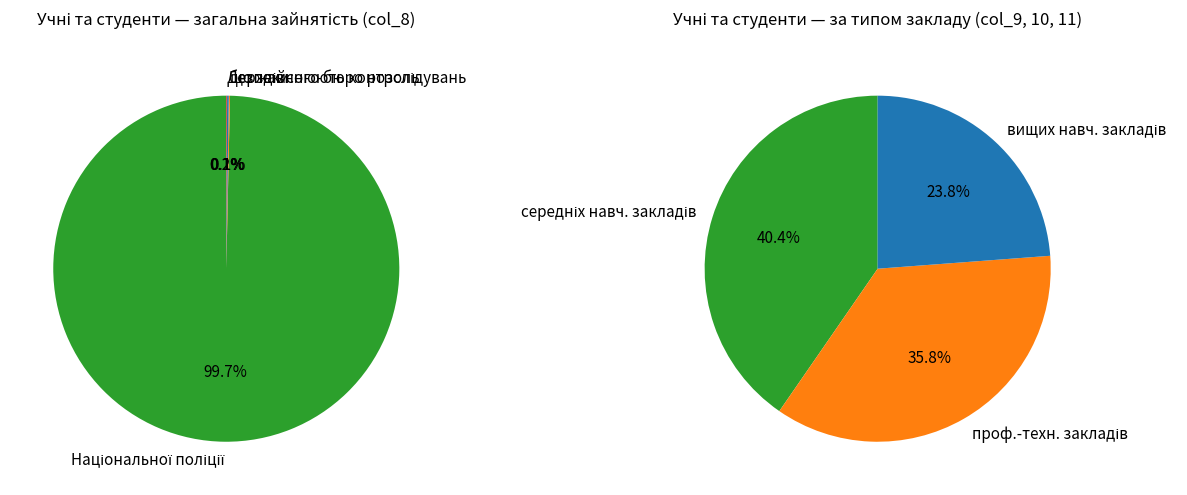

Is it true that Державного бюро розслідувань is 0% of the pie?

True